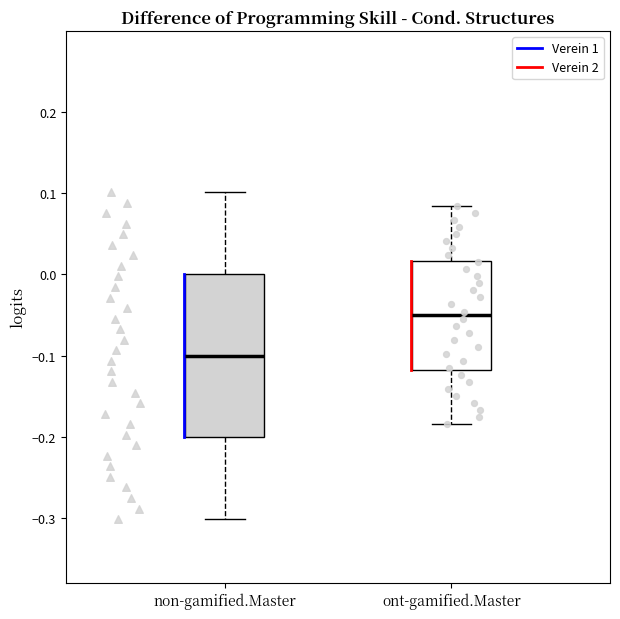

Which box's median line is the lowest?

non-gamified.Master